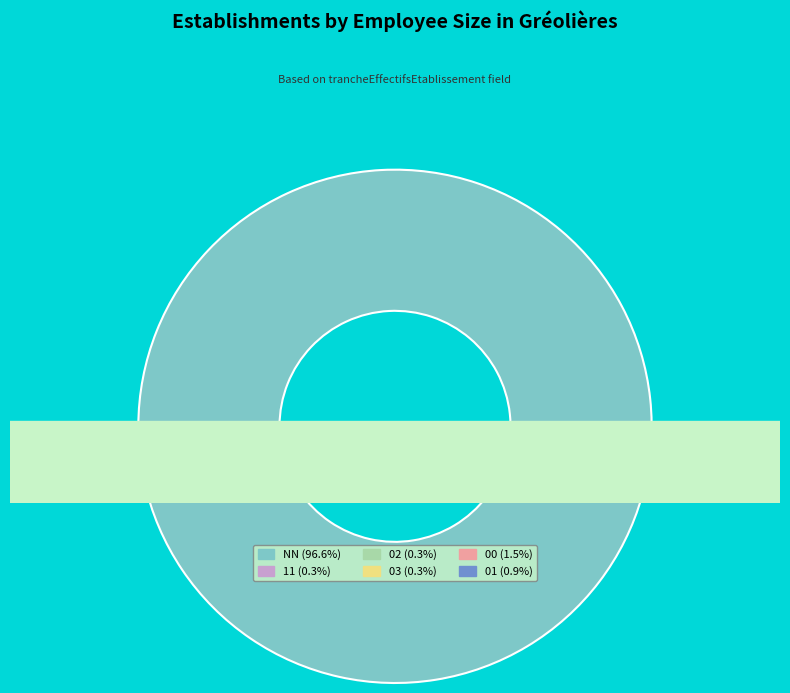

Which category has the smallest portion of the pie?

11